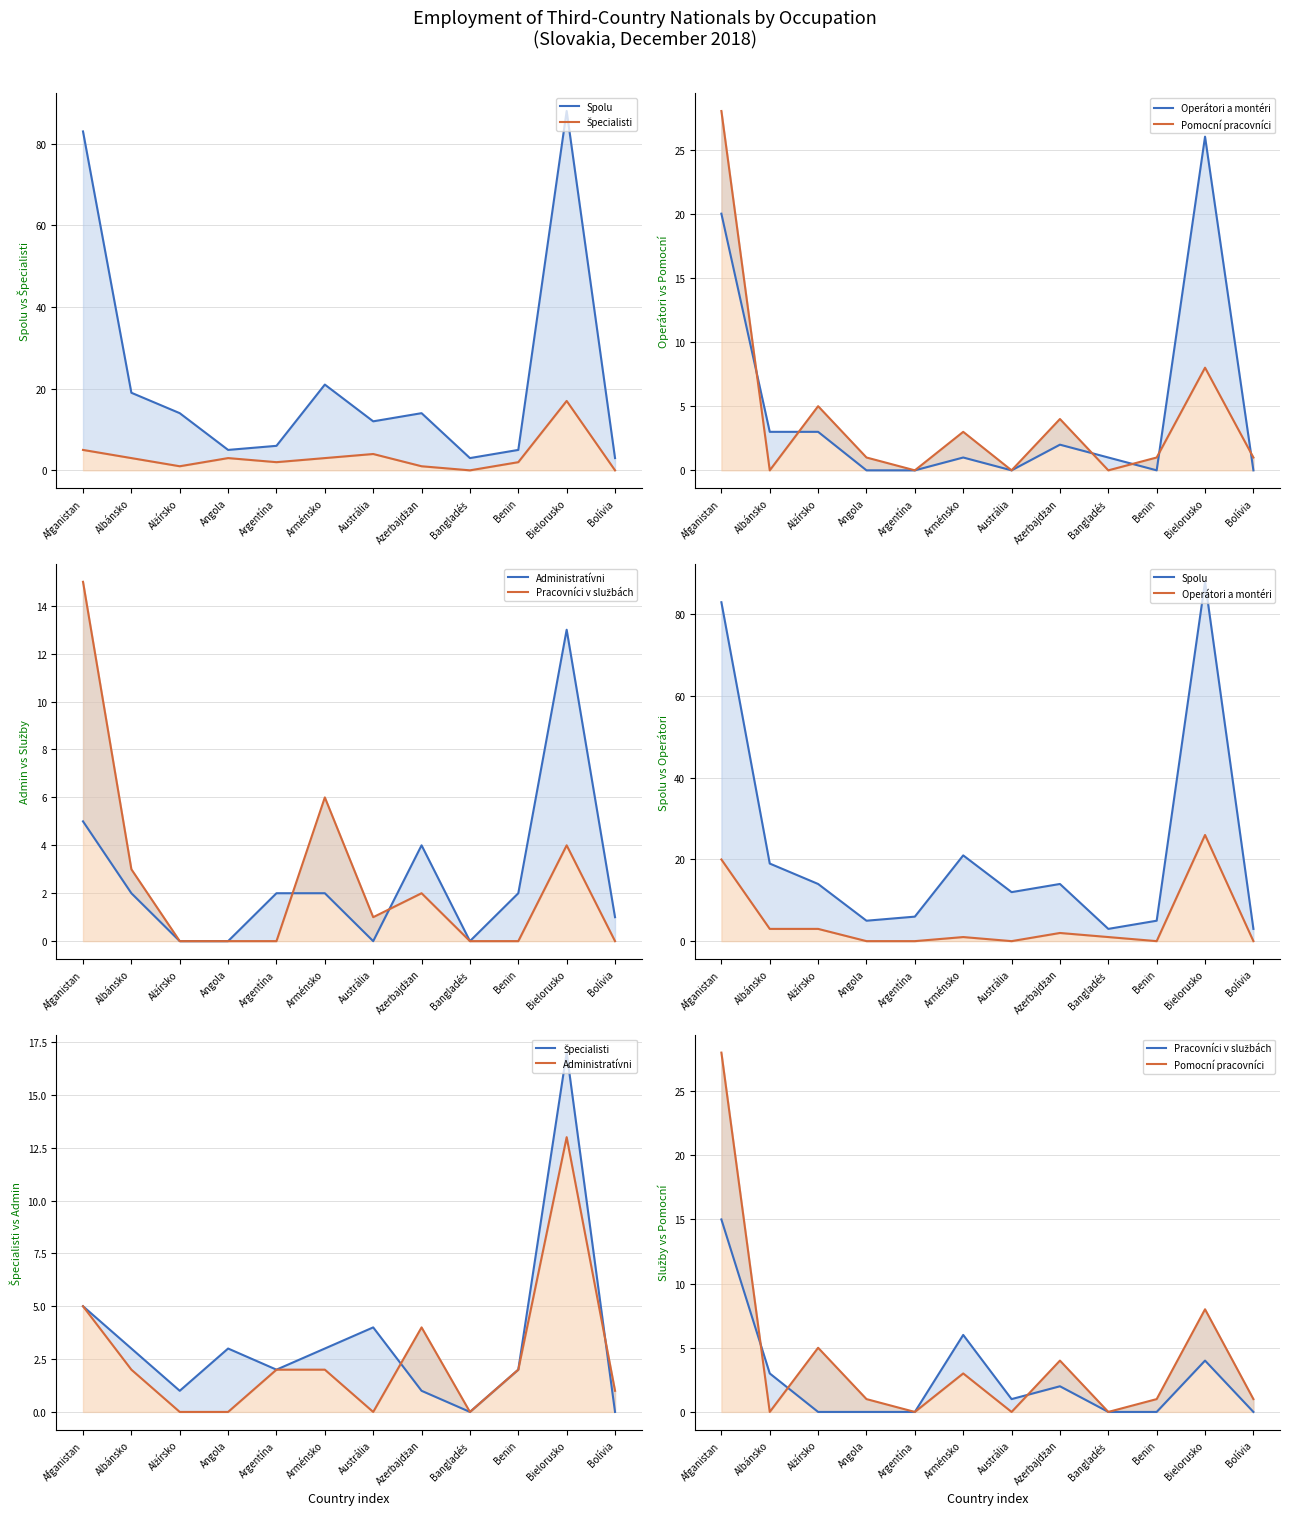

How many intersections are there between Administratívni (line) and Pomocní pracovníci (line)?

4